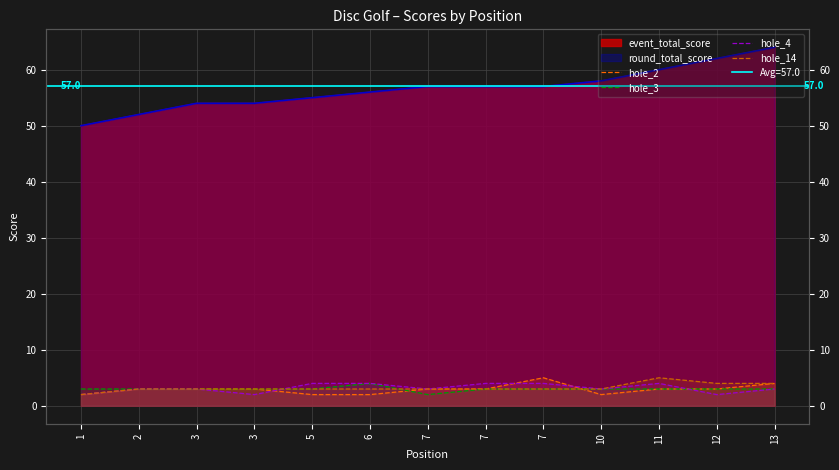

Rank the categories by hole_3 value from lowest to highest.

7, 1, 2, 3, 3, 5, 7, 7, 10, 11, 12, 13, 6